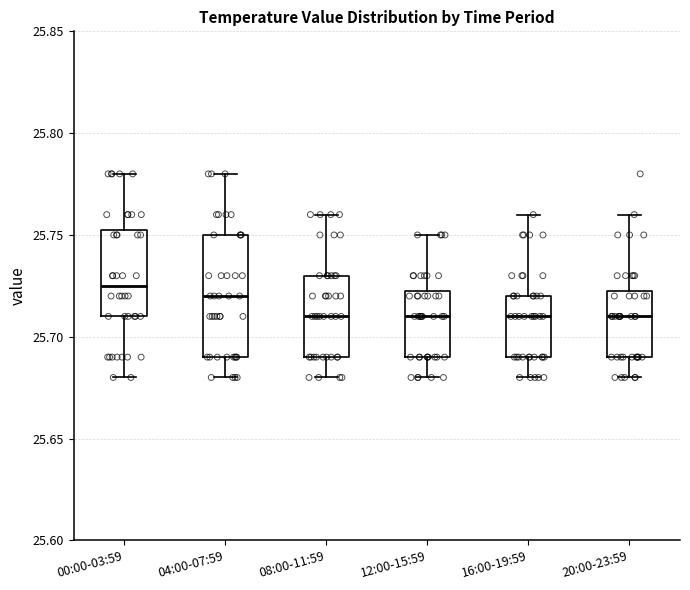

Which box is the tallest, from its lower edge to its upper edge?

04:00-07:59